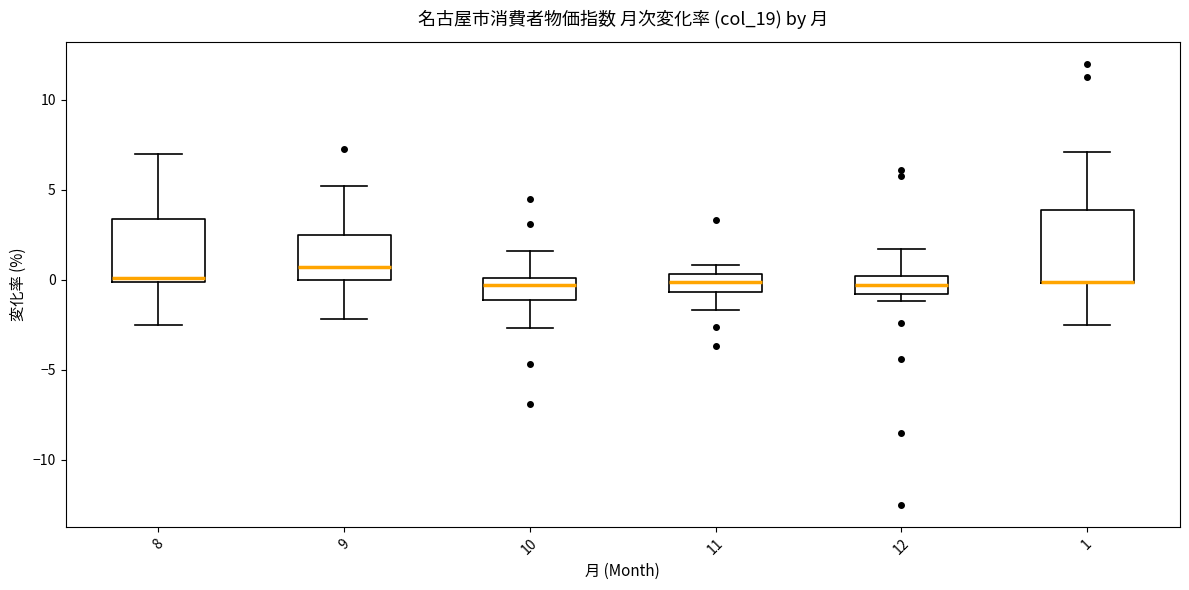

Where does the lower whisker of the box at x = 8 end on the y-axis? The values are not printed on the chart, so give them approximately, as read against the axis.

-2.5